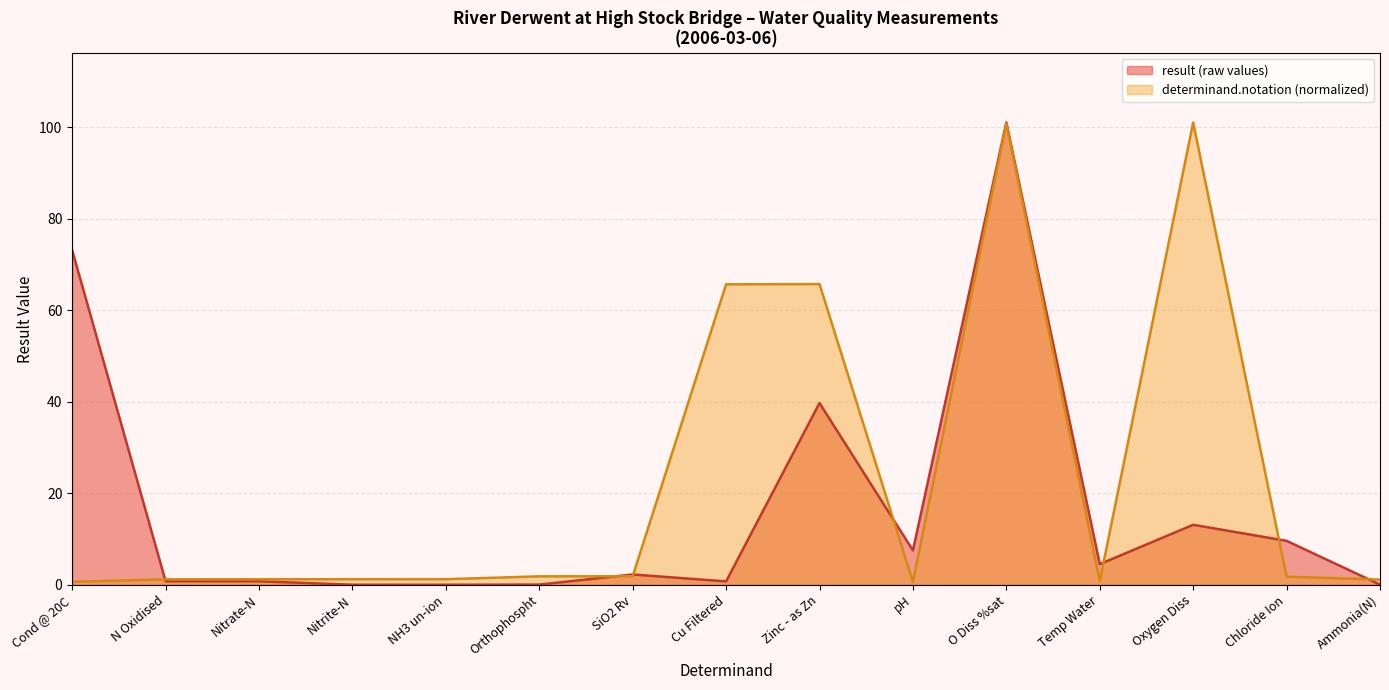

The chart shows a value of 13.1 at Oxygen Diss. True or false?

True